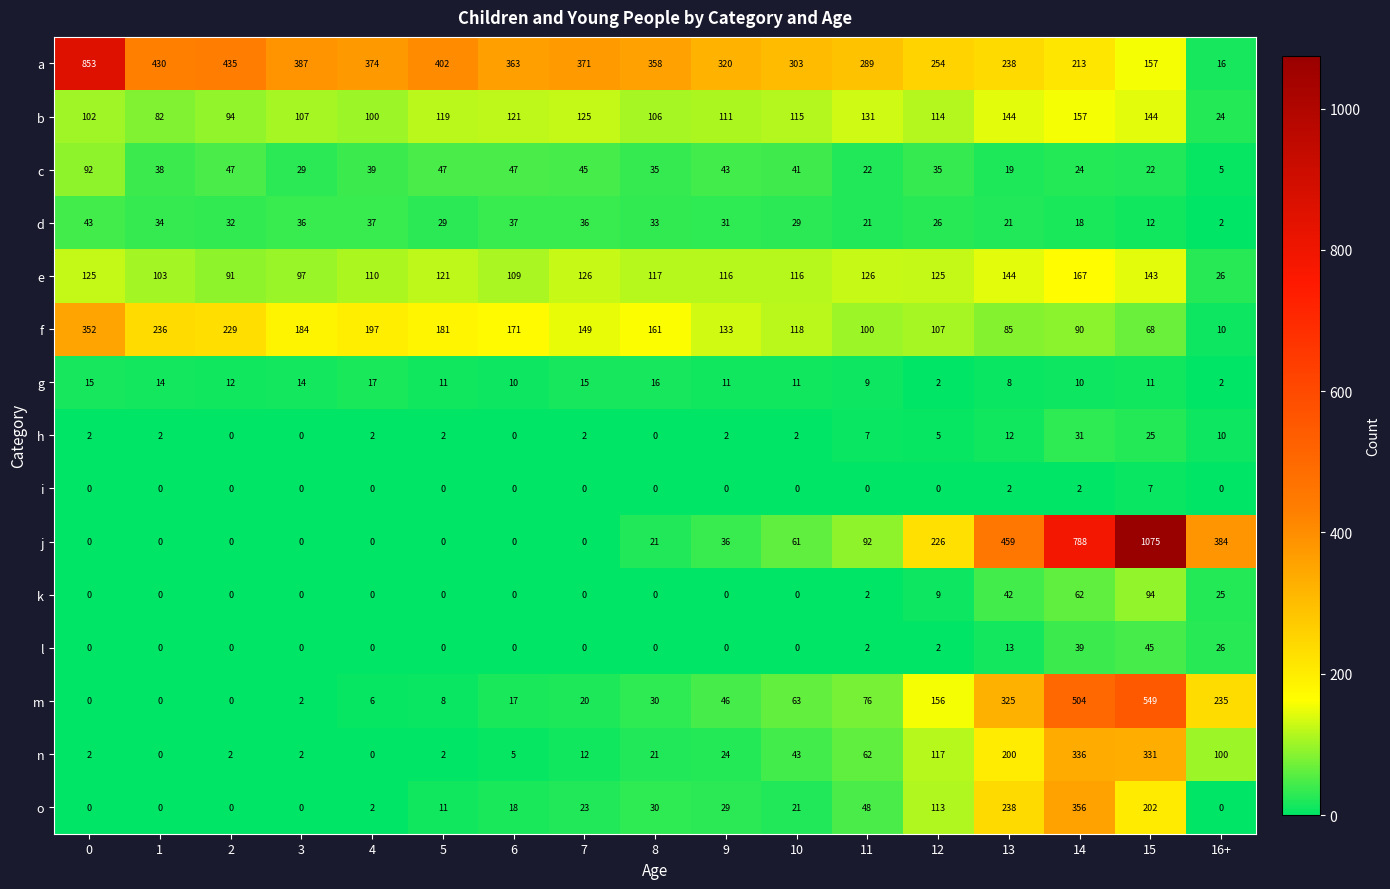

At which category is the sum across all series the highest?

15